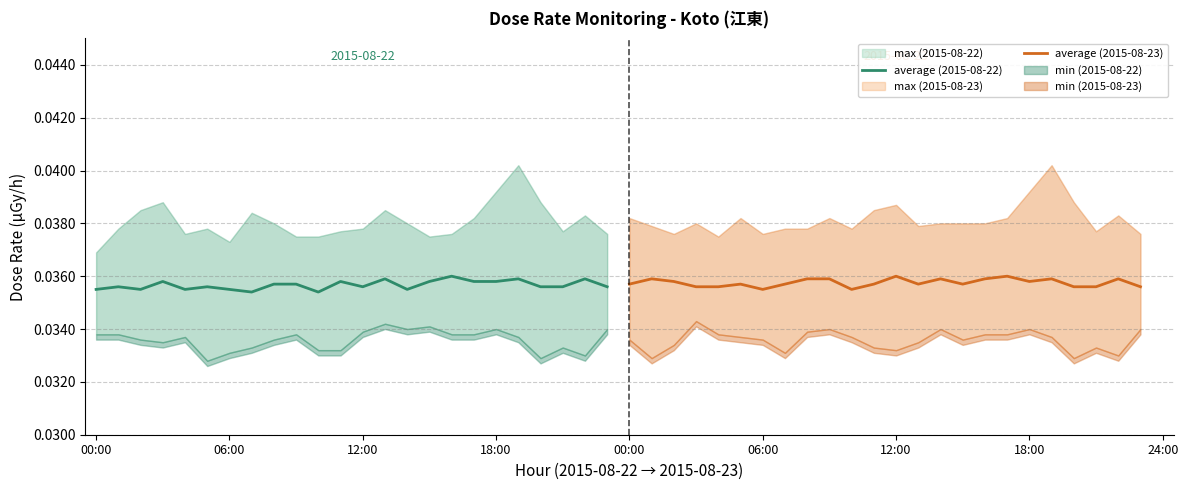

Is the value of average (2015-08-23) at 11 greater than the value of average (2015-08-22) at 12:00?

Yes